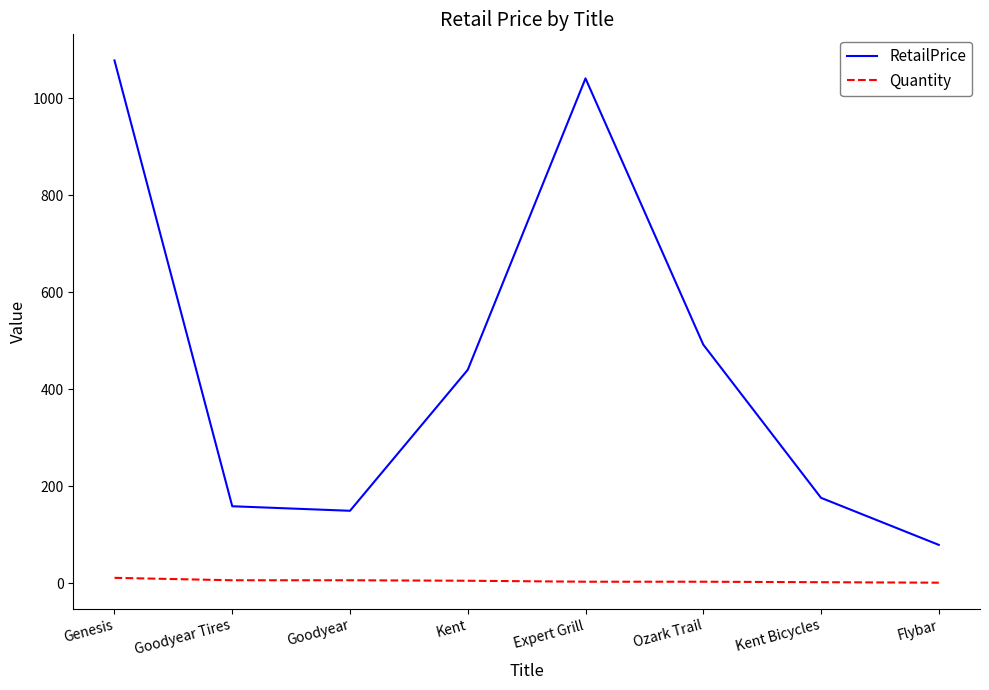

At which label does RetailPrice reach its peak?

Genesis